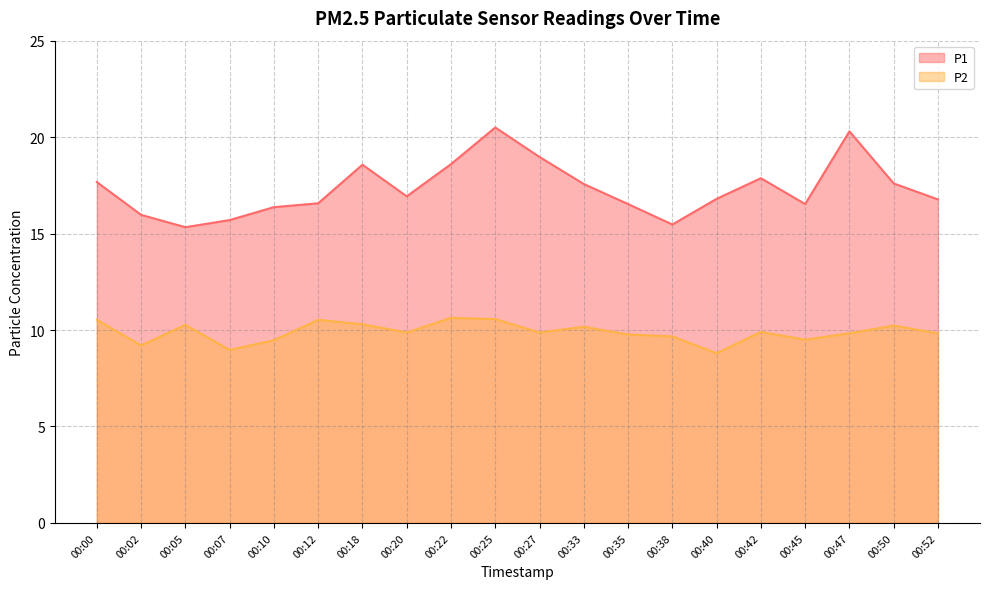

The value of P1 at 00:35 is 27.0. True or false?

False